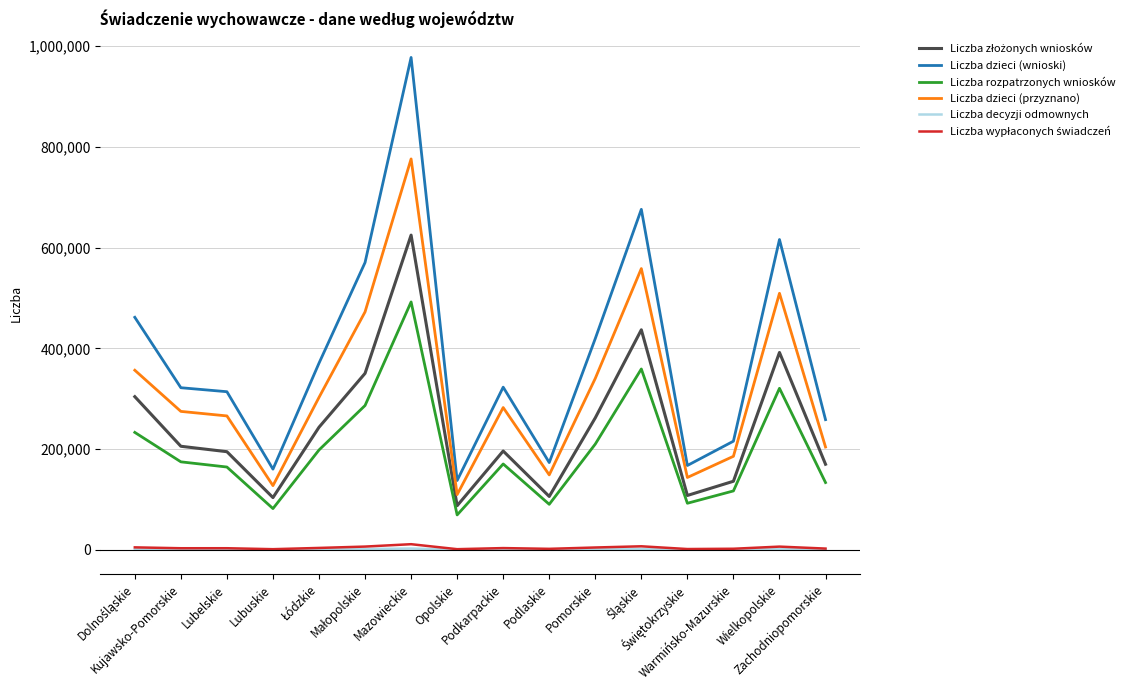

What is the total value across all series at Warmińsko-Mazurskie?

657935